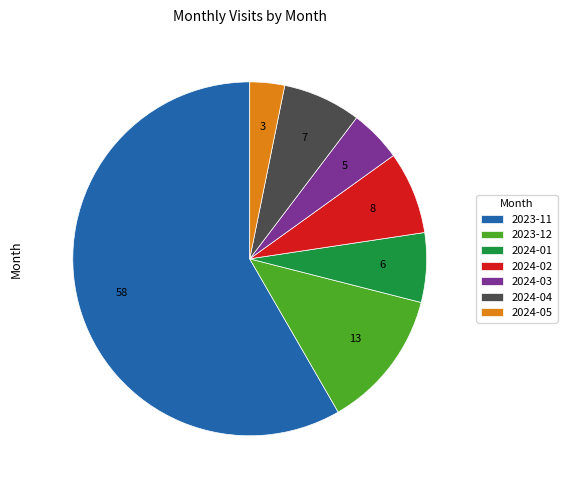

Is the sum of 2024-03 and 2024-04 greater than half?

No